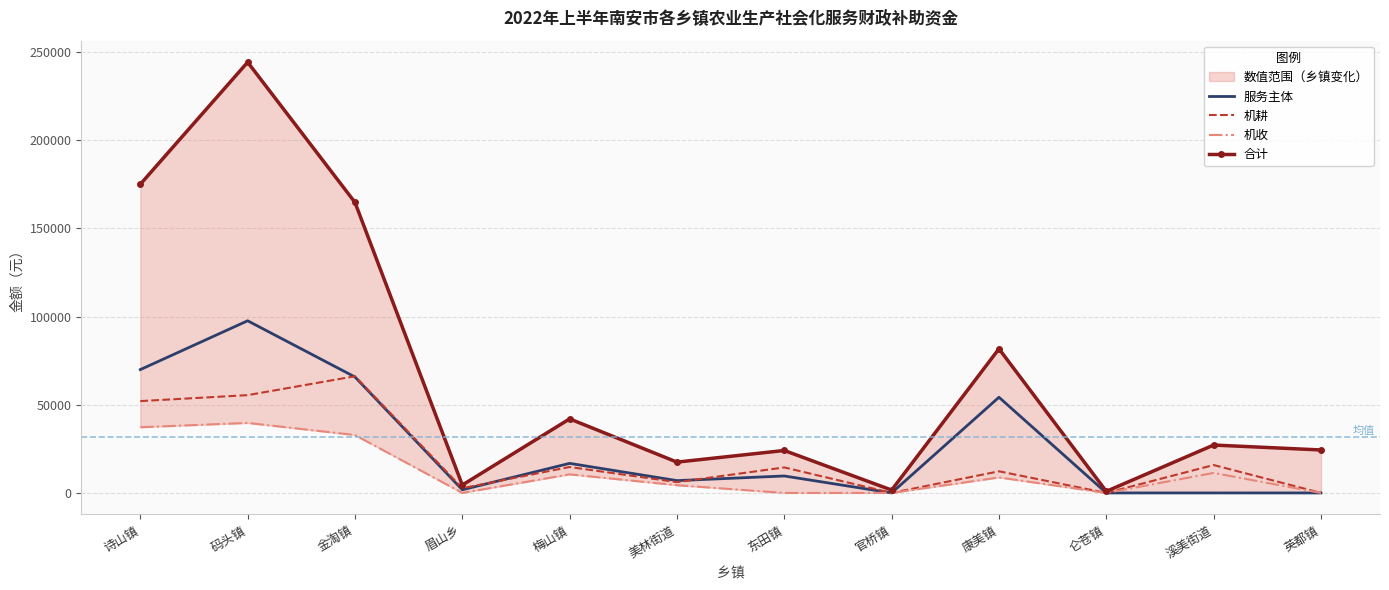

At which label does 机耕 first exceed 14453?

诗山镇